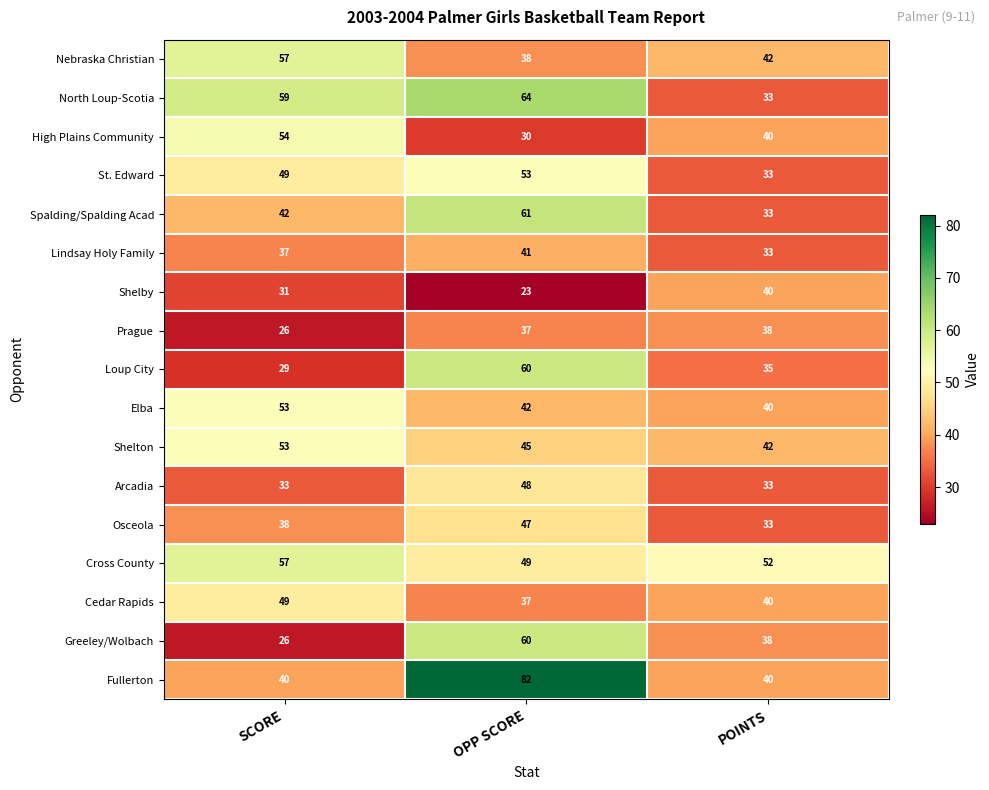

At which label is High Plains Community closest to 42?

POINTS